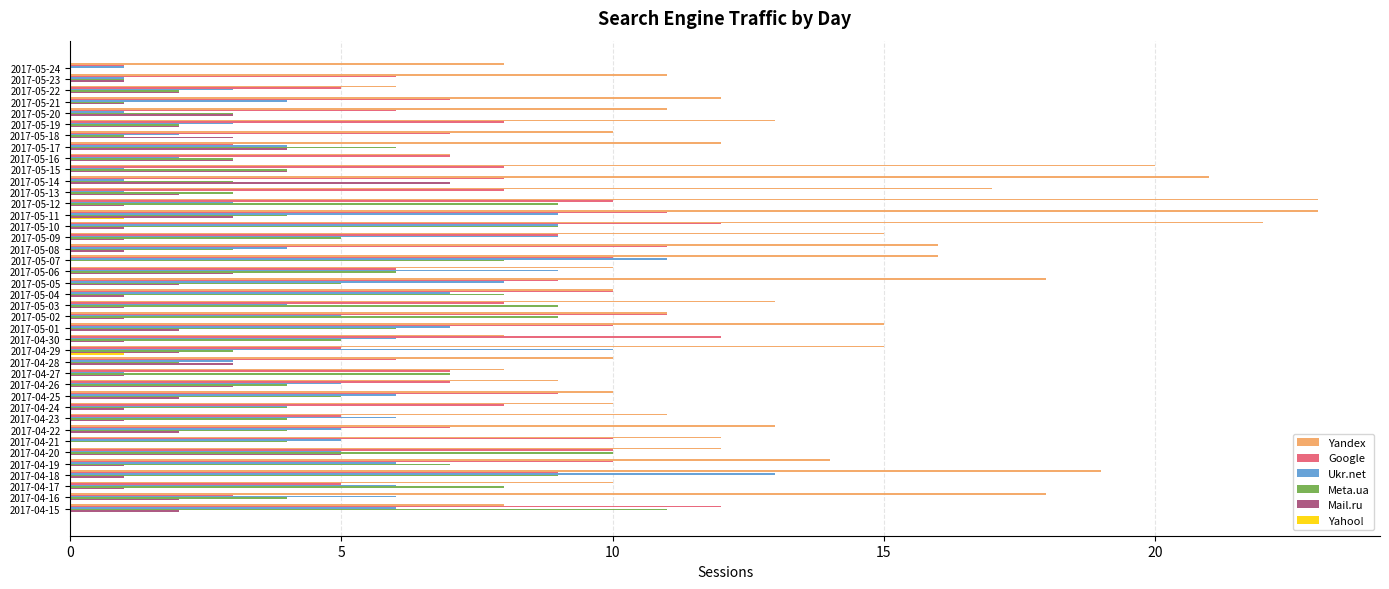

How many categories are shown in the chart?

40